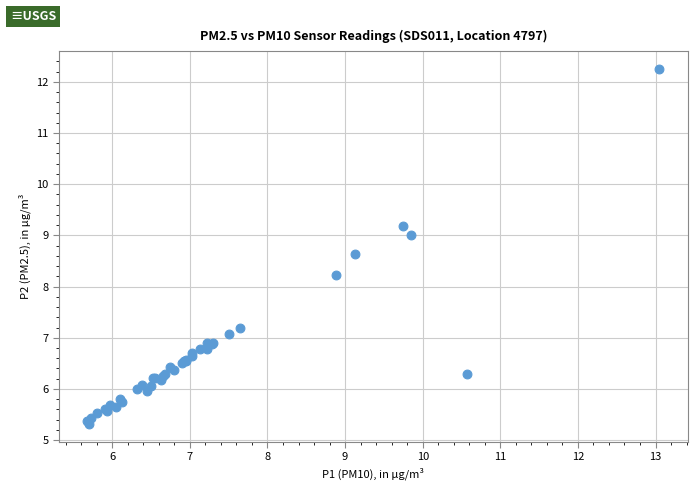

What Y value in the scatter plot is closest to 8?

8.2